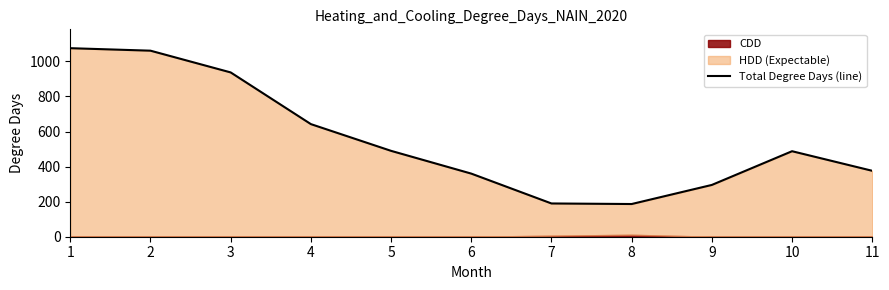

At which label does the data first exceed 487?

1